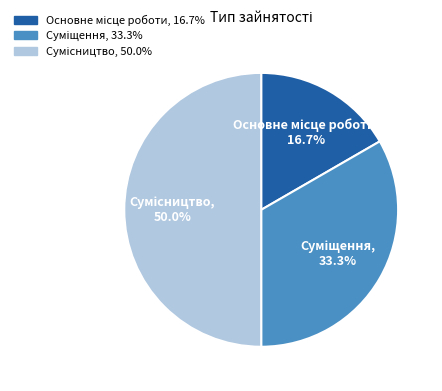

How many slices are in this pie chart?

3